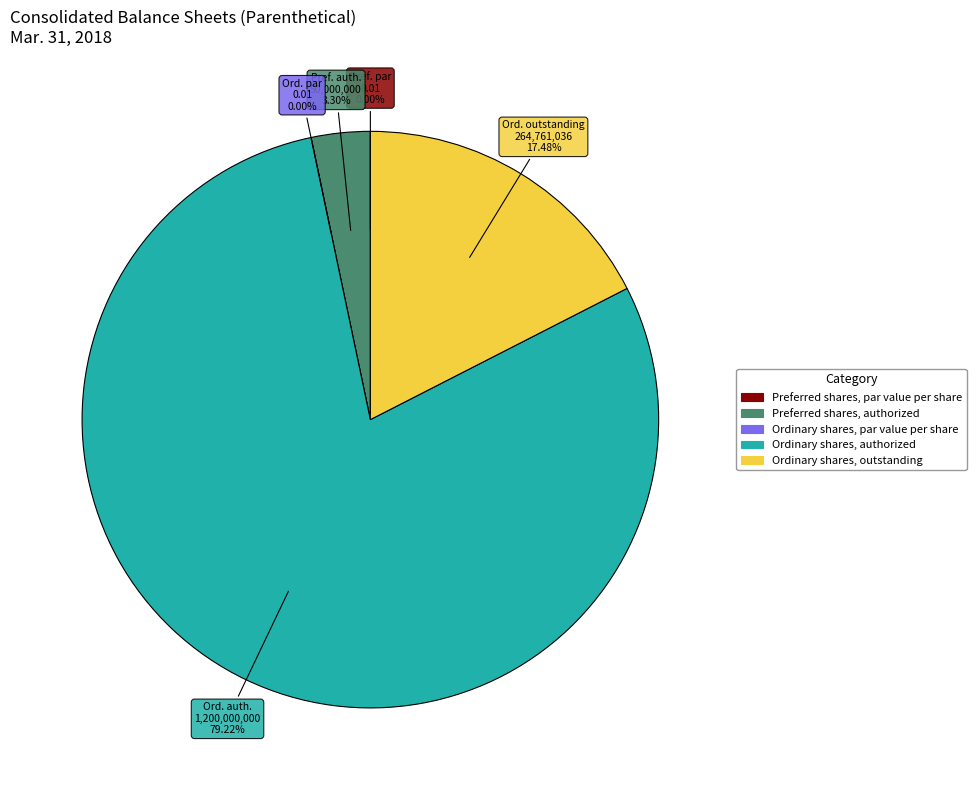

Count the number of slices in the pie.

5